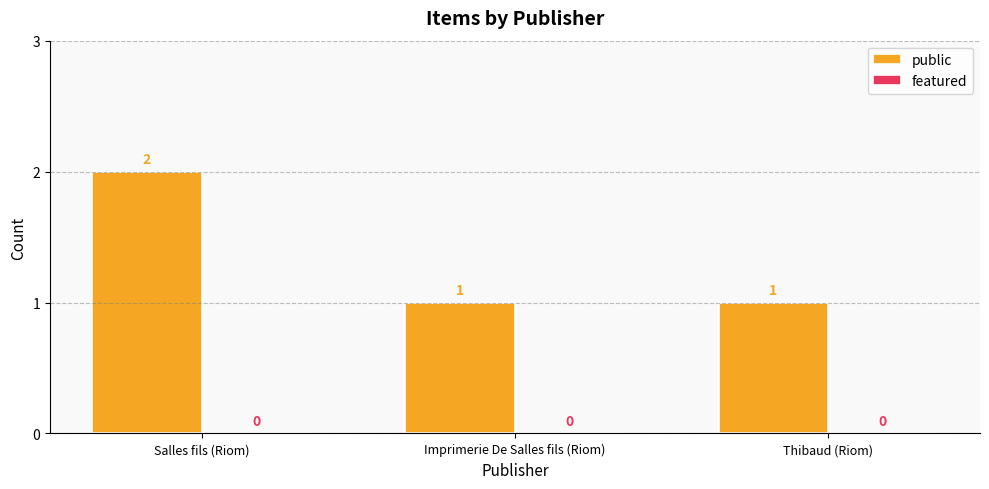

How many values are between 1 and 2?

3